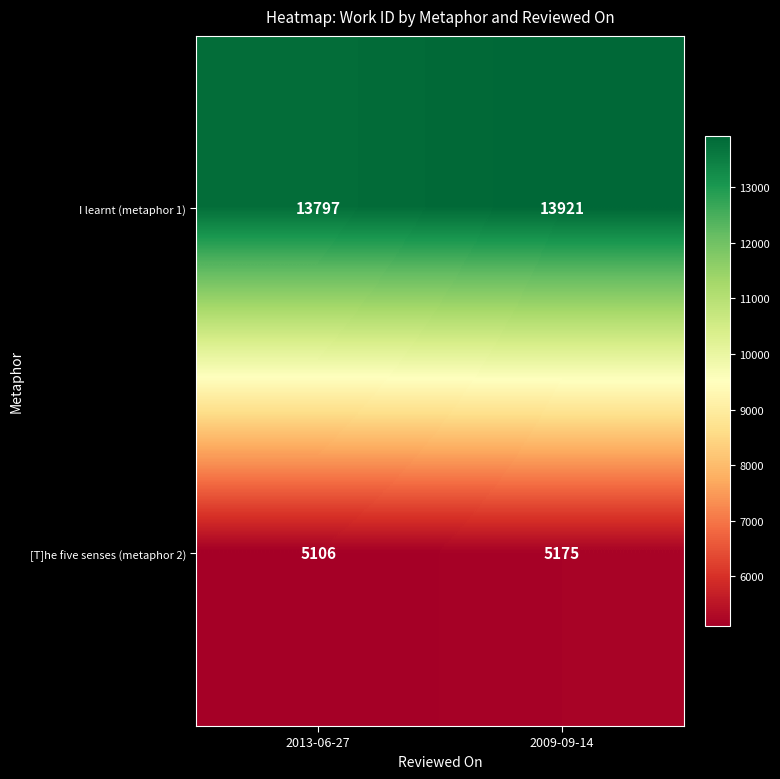

What is the difference between the I learnt (metaphor 1) values at 2013-06-27 and 2009-09-14?

124